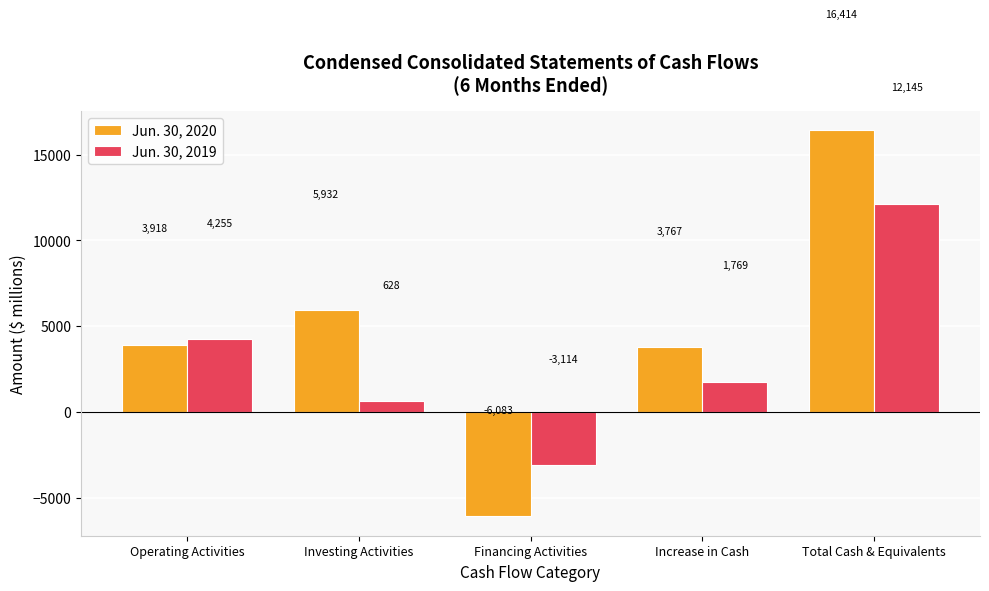

Reading left to right, what are all the values shown in this chart?

Jun. 30, 2020: Operating Activities=3918	Investing Activities=5932	Financing Activities=-6083	Increase in Cash=3767	Total Cash & Equivalents=16414
Jun. 30, 2019: Operating Activities=4255	Investing Activities=628	Financing Activities=-3114	Increase in Cash=1769	Total Cash & Equivalents=12145